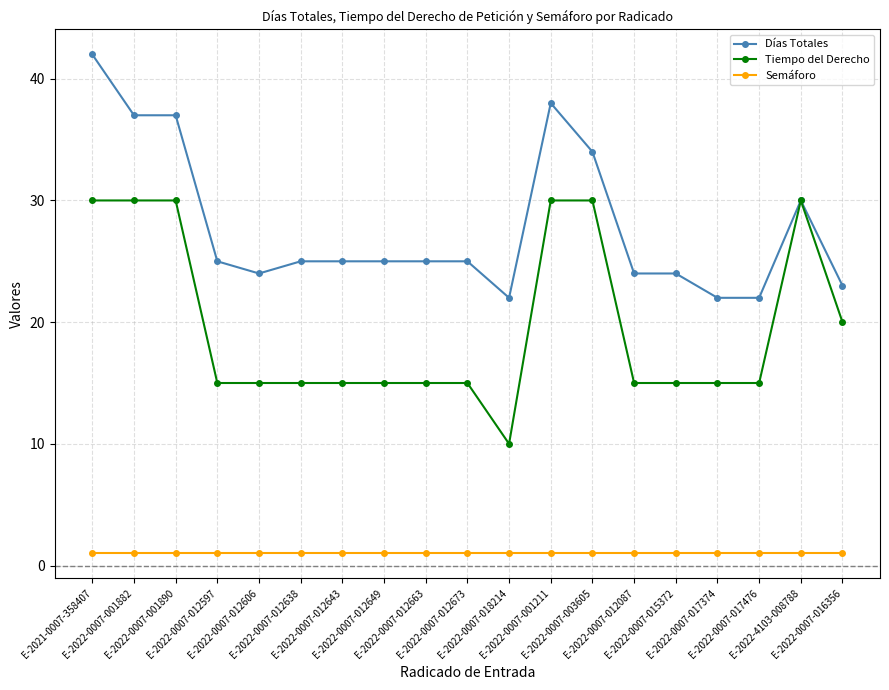

What is the sum of the Tiempo del Derecho values at E-2022-0007-001890 and E-2022-0007-003605?

60